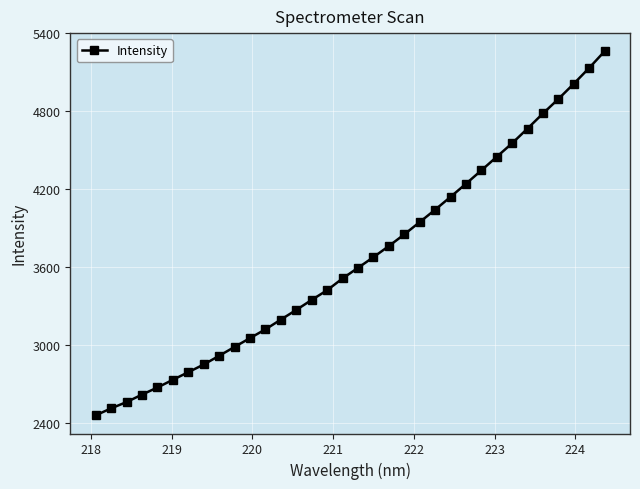

Does the chart display data point markers on the line(s)?

Yes